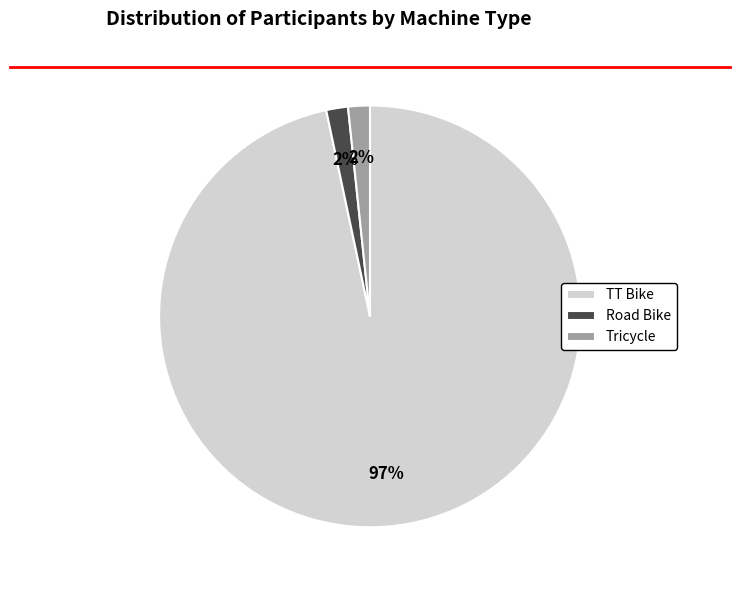

Which slice is the largest?

TT Bike